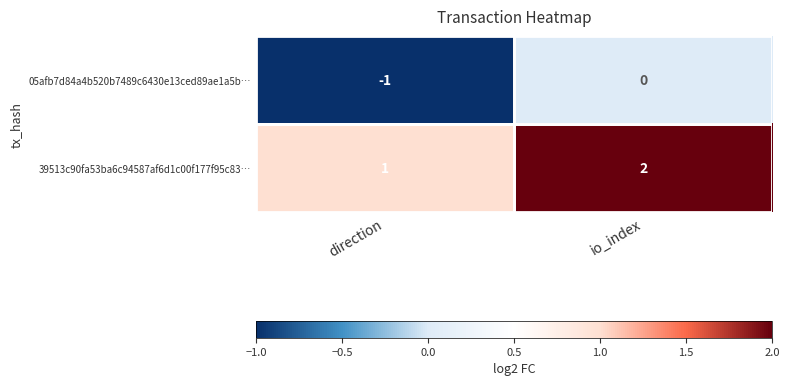

At which label does 05afb7d84a4b520b7489c6430e13ced89ae1a5b… reach its minimum?

direction